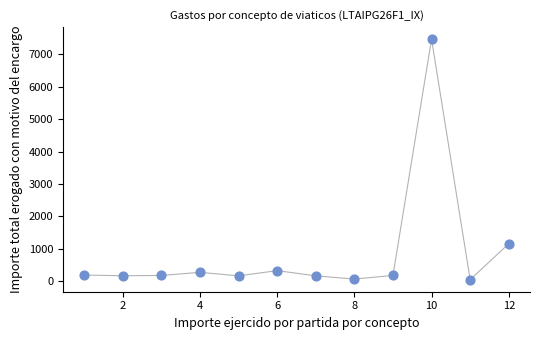

What is the range of X values (max minus min)?

11.0